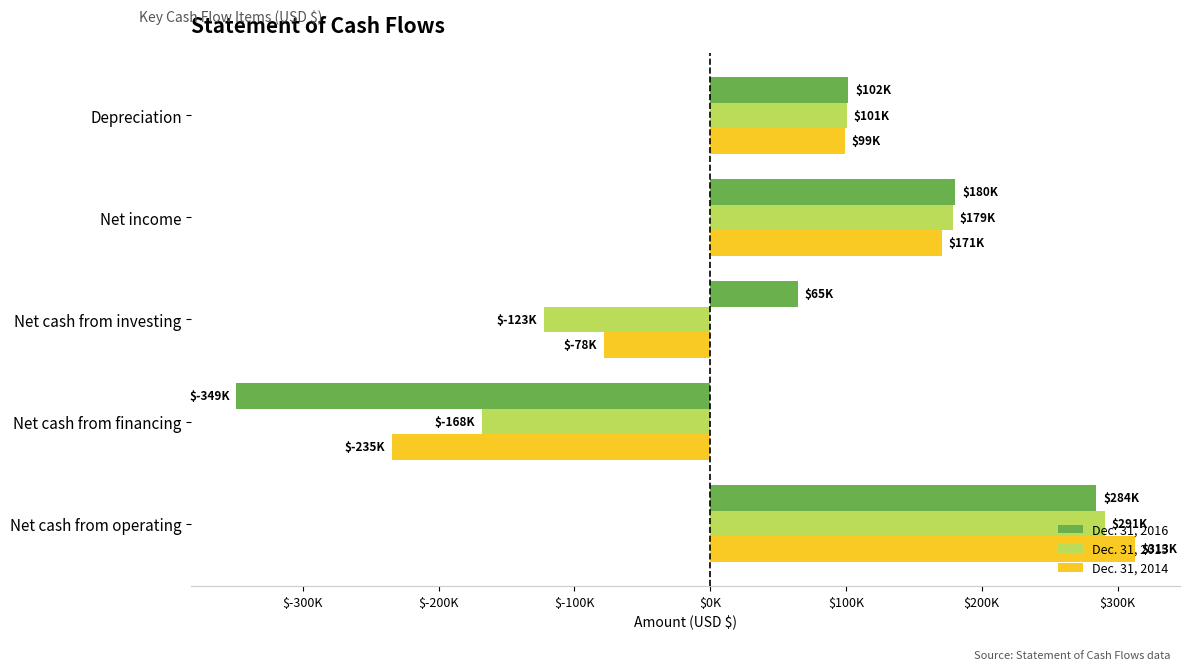

Reading left to right, what are all the values shown in this chart?

Dec. 31, 2016: 284268	-349000	64563	180455	101672
Dec. 31, 2015: 290693	-168000	-122678	178696	100554
Dec. 31, 2014: 312884	-234622	-78241	170553	99138